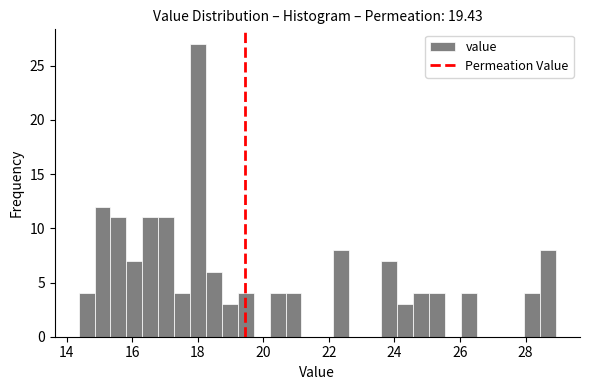

Read against the x-axis, roughly where is the centre of the tallest bar?

18.0